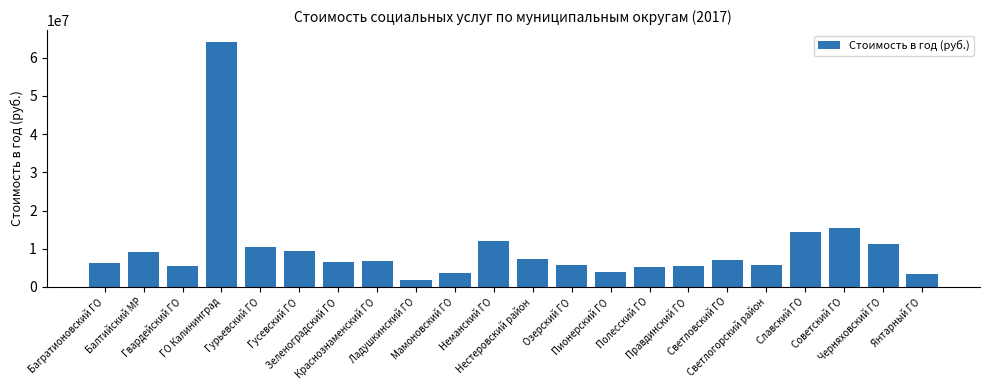

What is the label of the 9th bar from the right?

Пионерский ГО